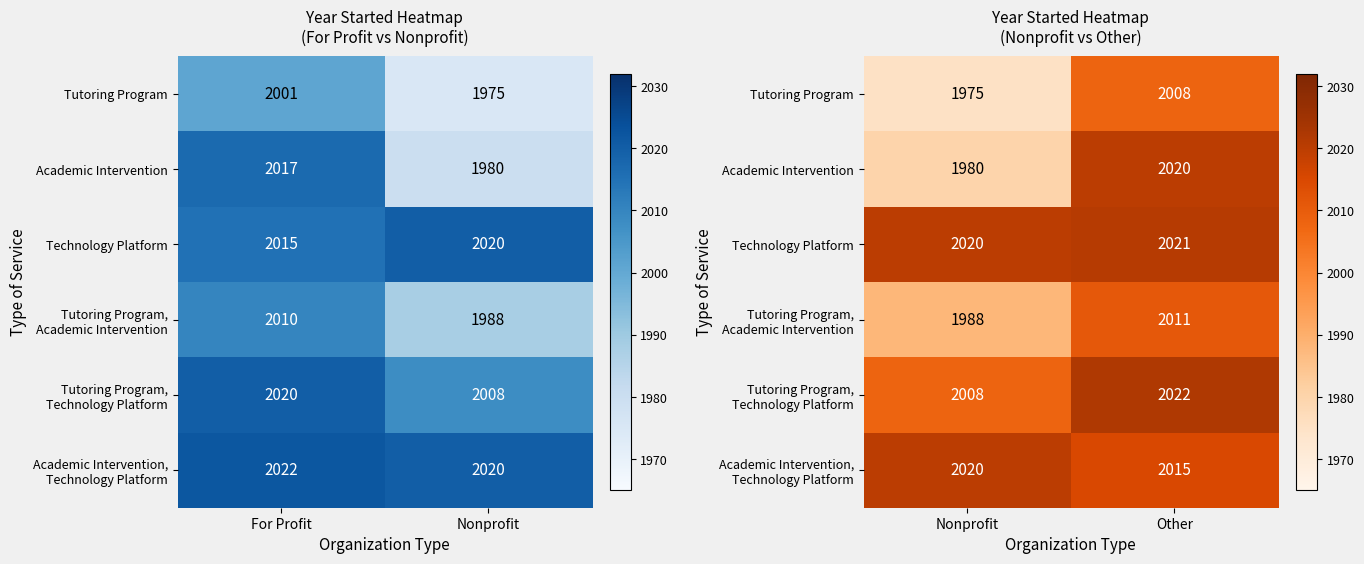

How many categories are shown in the chart?

2